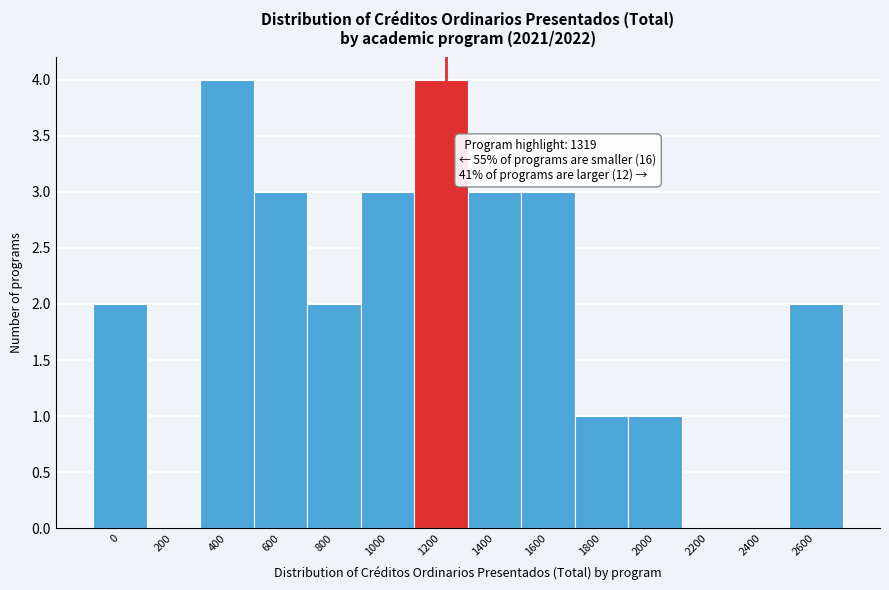

Reading left to right, extract all data points from this chart.

0=2	200=0	400=4	600=3	800=2	1000=3	1200=4	1400=3	1600=3	1800=1	2000=1	2200=0	2400=0	2600=2